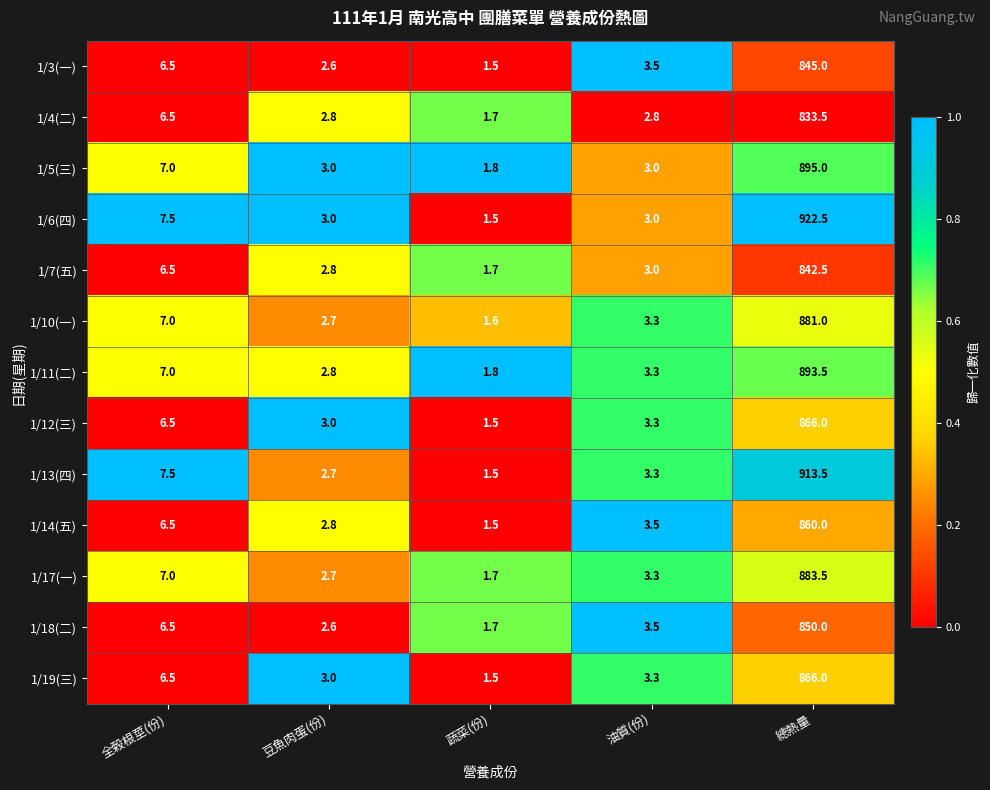

List the labels in order of 1/12(三) value, smallest first.

蔬菜(份), 豆魚肉蛋(份), 油質(份), 全榖根莖(份), 總熱量